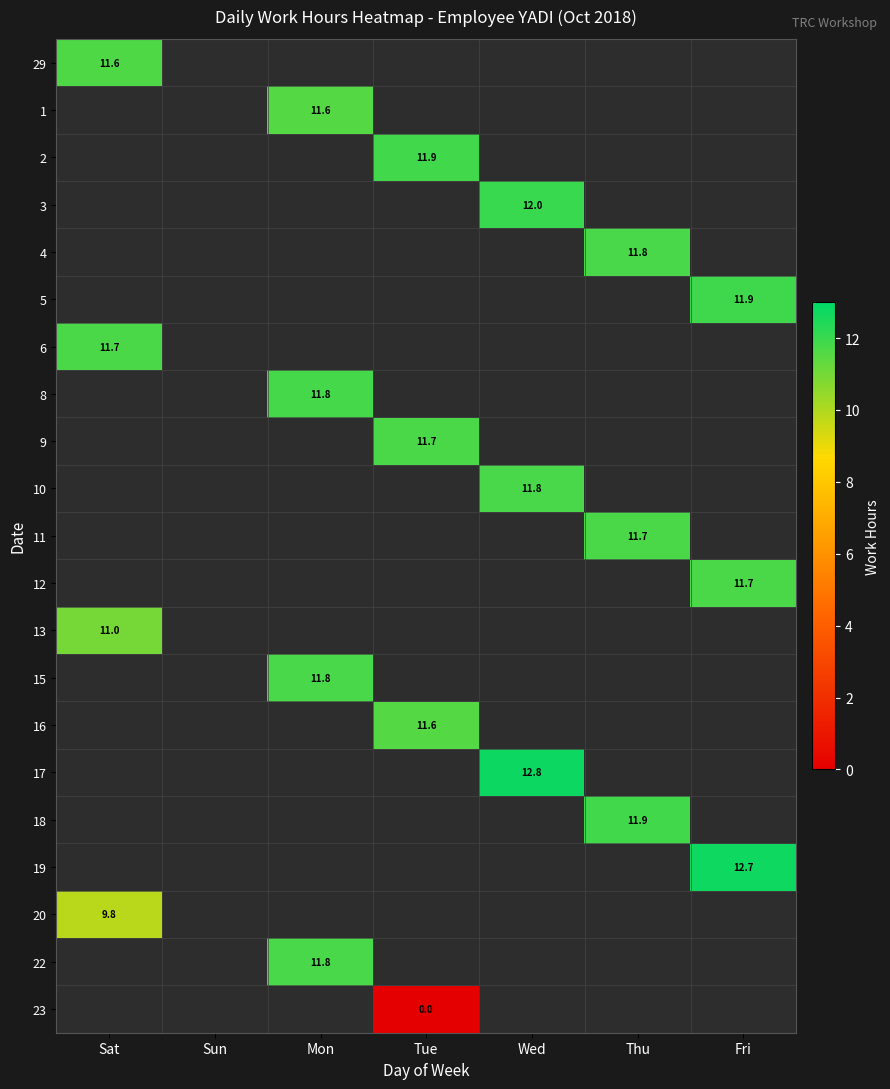

The value of 17 at Wed is 12.8. True or false?

True